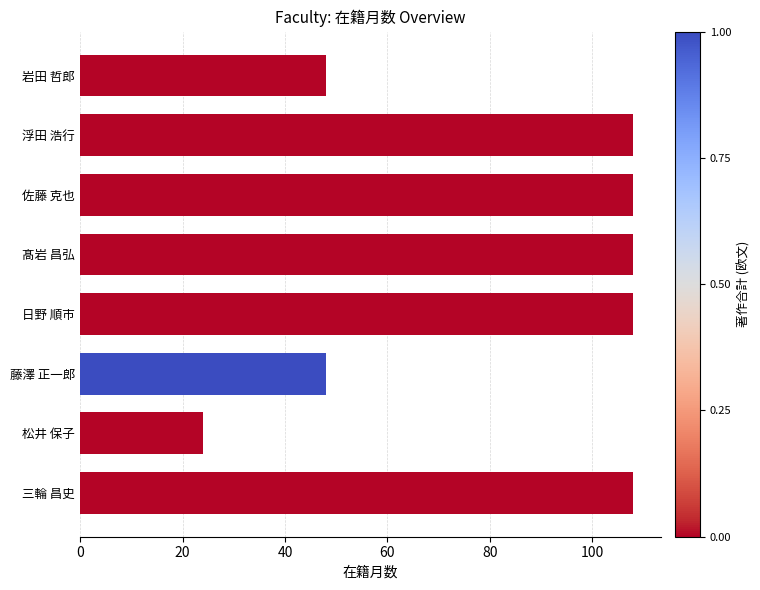

The value at 松井 保子 is 24. True or false?

True